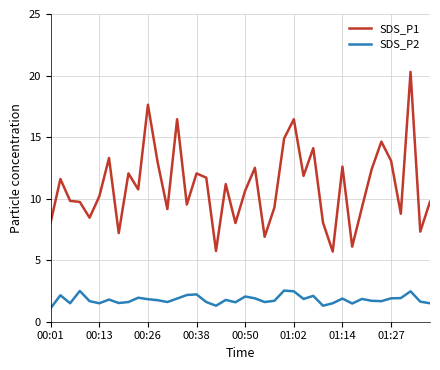

True or false: SDS_P1 and SDS_P2 intersect in this chart.

False